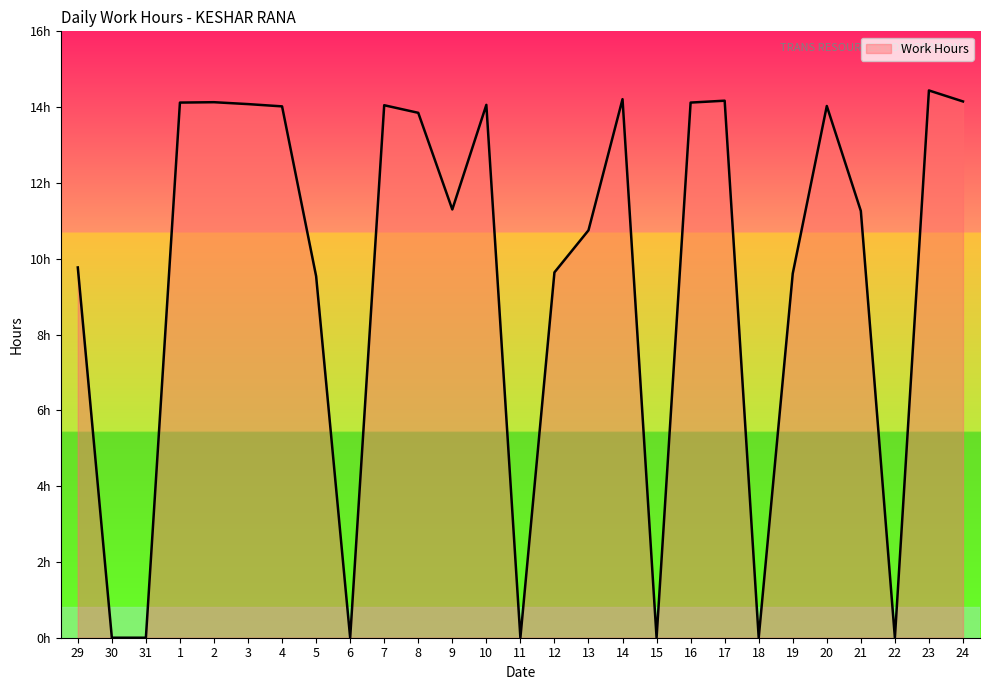

What is the average value?

9.5